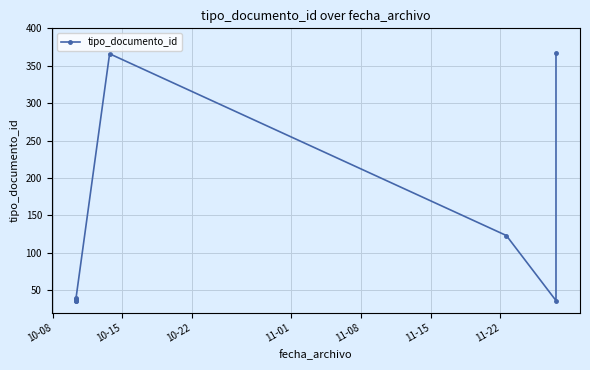

The value at 11-22 is 43. True or false?

False